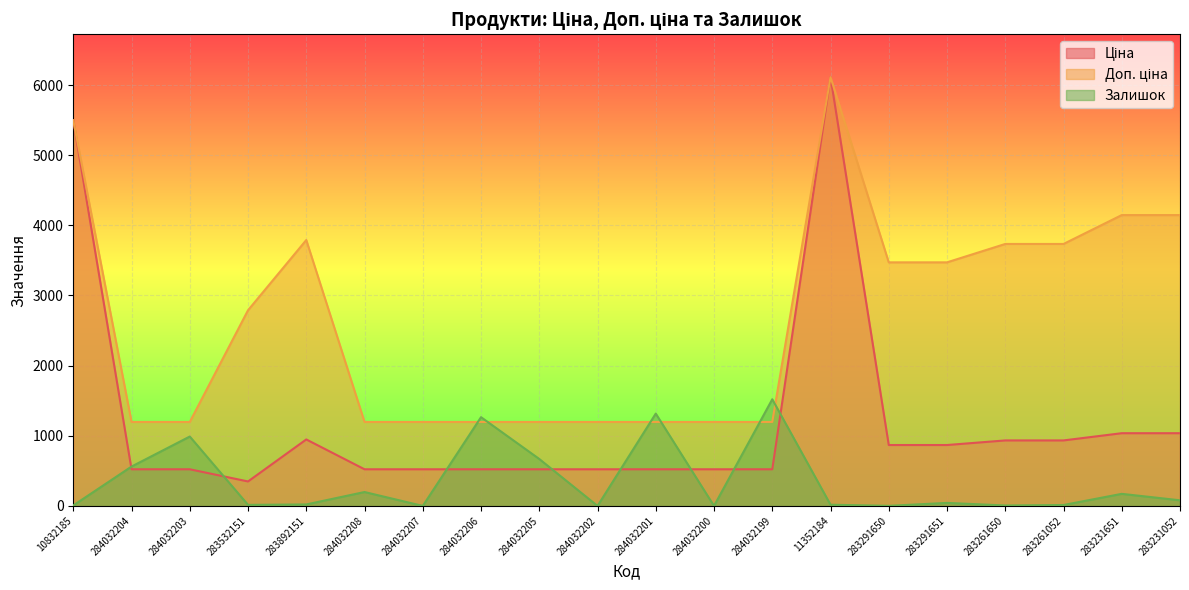

What is the maximum value for Ціна?

6112.5